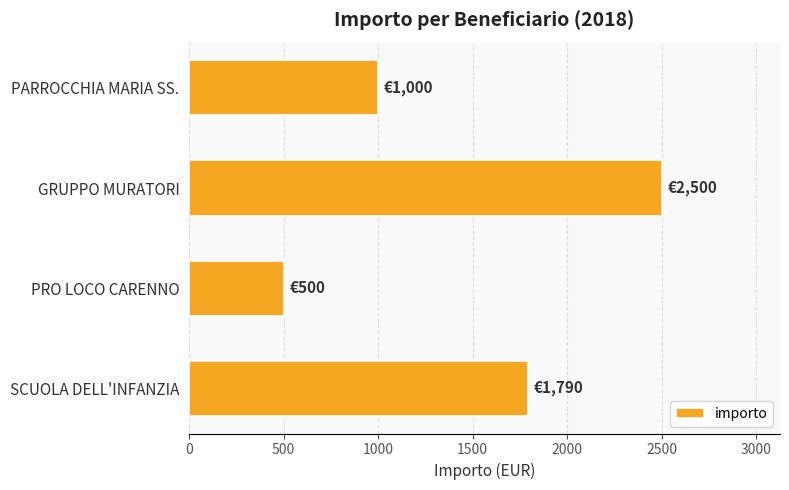

The chart shows a value of 315 at PRO LOCO CARENNO. True or false?

False